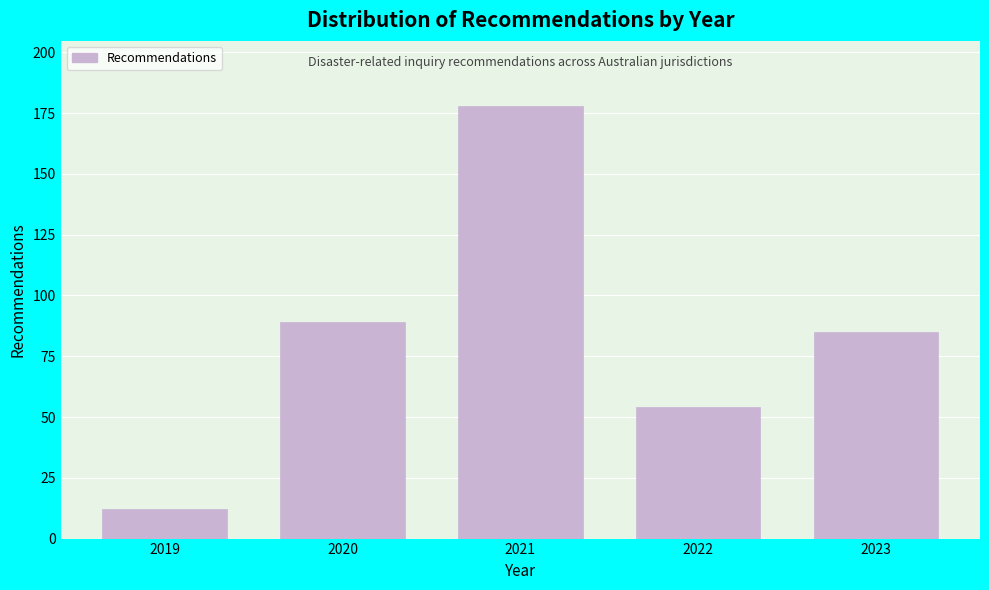

Reading right to left, what are all the values shown in this chart?

85	54	178	89	12